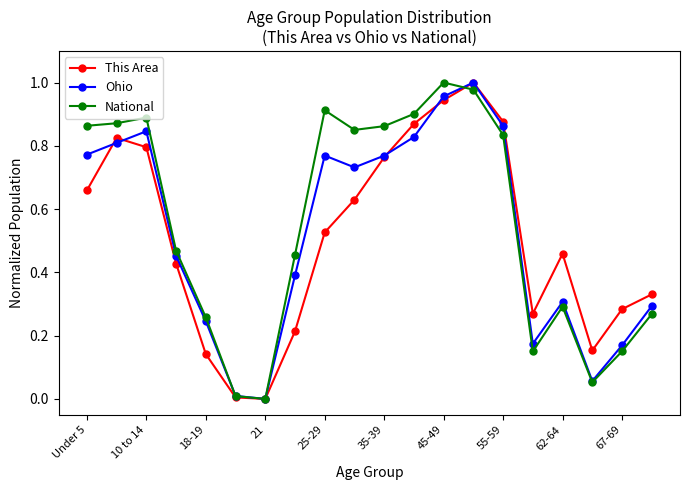

Does the chart display data point markers on the line(s)?

Yes